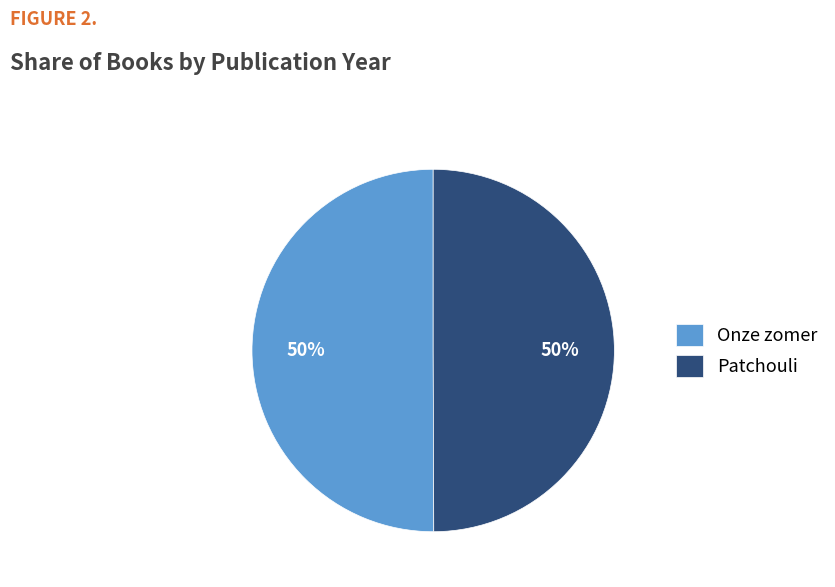

The Patchouli slice represents 60% of the pie. True or false?

False